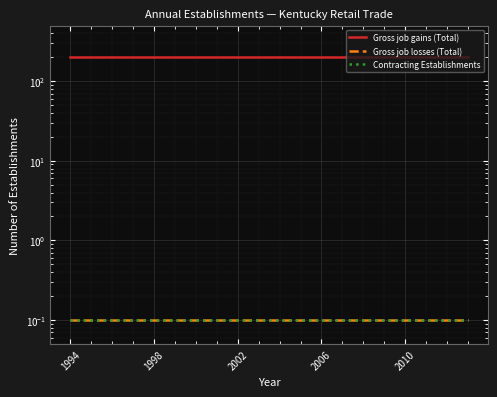

What is the lowest value of the Gross job gains (Total) series?

200.1